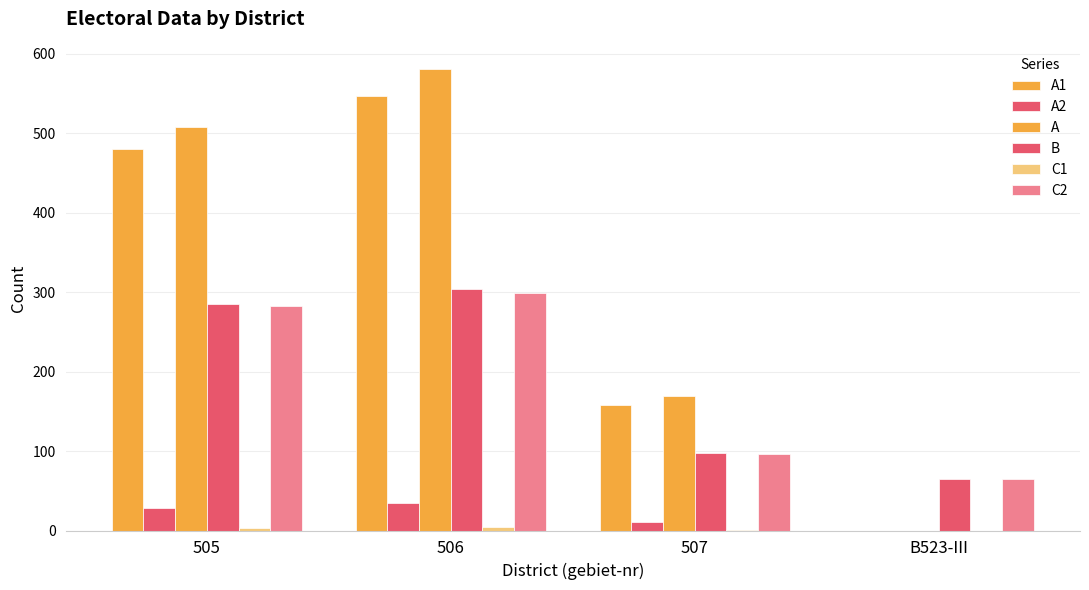

How many data points does each series have?

4